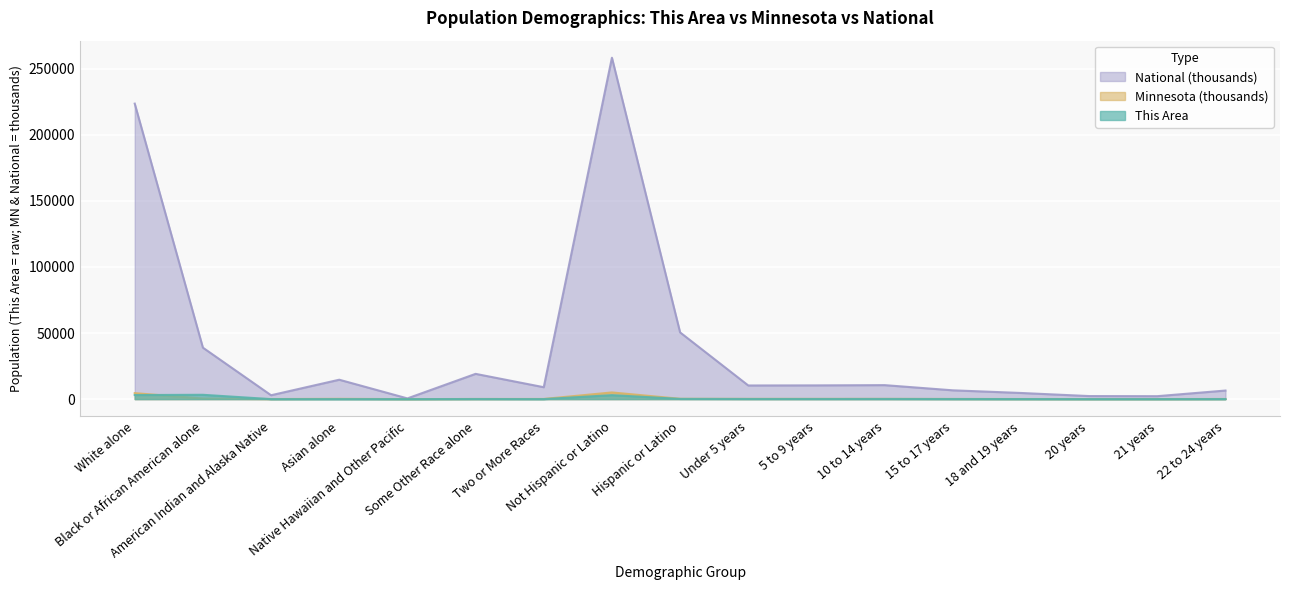

Reading left to right, transcribe all the data shown in this chart.

This Area: White alone=3074.0	Black or African American alone=3274.0	American Indian and Alaska Native=4.0	Asian alone=6.0	Native Hawaiian and Other Pacific=0.0	Some Other Race alone=74.0	Two or More Races=17.0	Not Hispanic or Latino=3012.0	Hispanic or Latino=166.0	Under 5 years=101.0	5 to 9 years=96.0	10 to 14 years=116.0	15 to 17 years=69.0	18 and 19 years=37.0	20 years=11.0	21 years=16.0	22 to 24 years=45.0
Minnesota: White alone=4524.1	Black or African American alone=412.4	American Indian and Alaska Native=60.9	Asian alone=214.2	Native Hawaiian and Other Pacific=2.2	Some Other Race alone=103.0	Two or More Races=125.1	Not Hispanic or Latino=5053.7	Hispanic or Latino=250.3	Under 5 years=181.3	5 to 9 years=181.6	10 to 14 years=180.4	15 to 17 years=113.3	18 and 19 years=75.3	20 years=37.2	21 years=35.7	22 to 24 years=107.8
National: White alone=223553.3	Black or African American alone=38929.3	American Indian and Alaska Native=2932.2	Asian alone=14674.3	Native Hawaiian and Other Pacific=540.0	Some Other Race alone=19107.4	Two or More Races=9009.1	Not Hispanic or Latino=258267.9	Hispanic or Latino=50477.6	Under 5 years=10319.4	5 to 9 years=10389.6	10 to 14 years=10579.9	15 to 17 years=6656.2	18 and 19 years=4647.5	20 years=2308.3	21 years=2223.2	22 to 24 years=6482.7